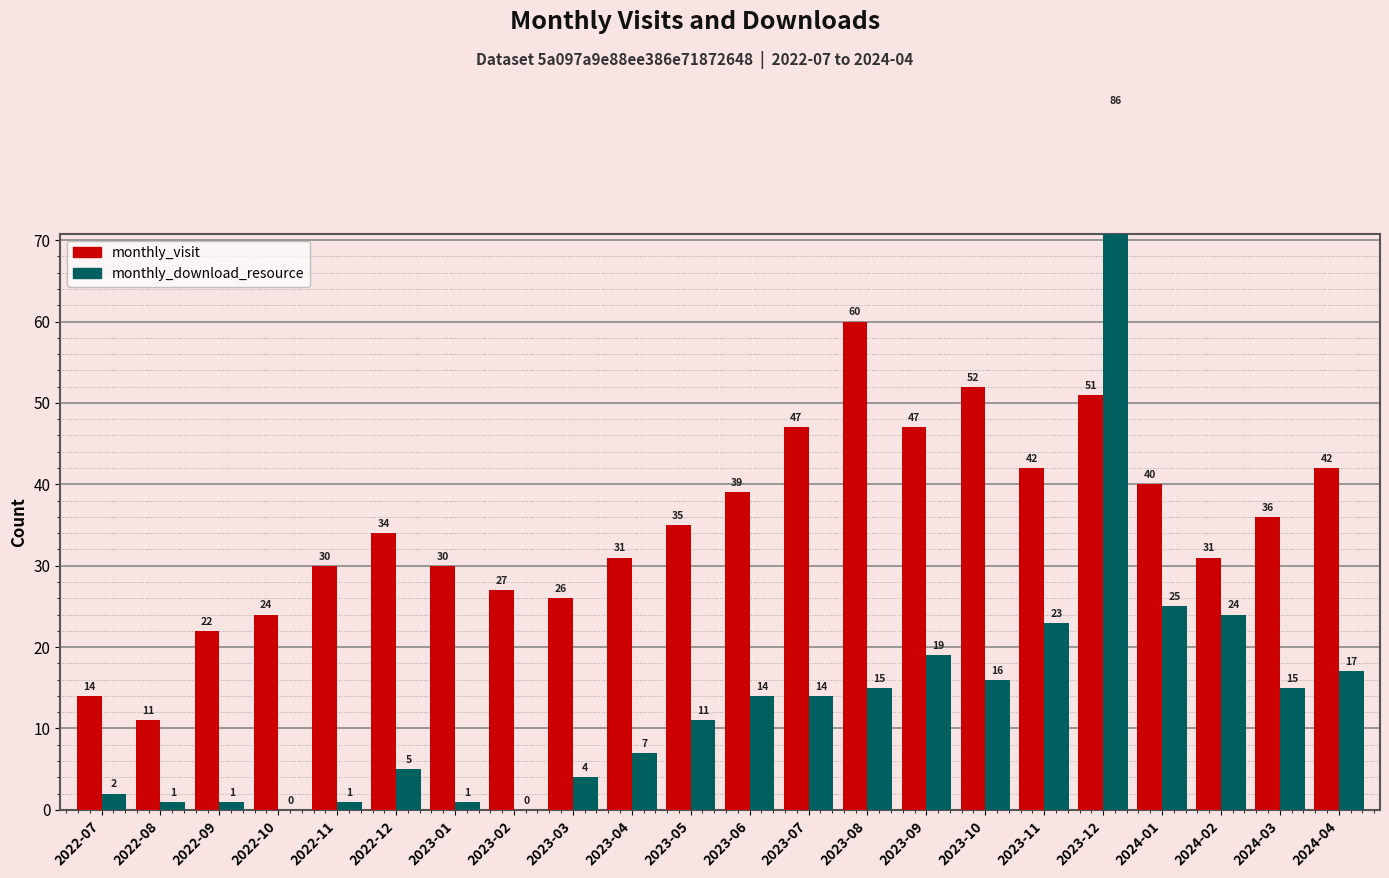

What is the total value across all series at 2022-11?

31